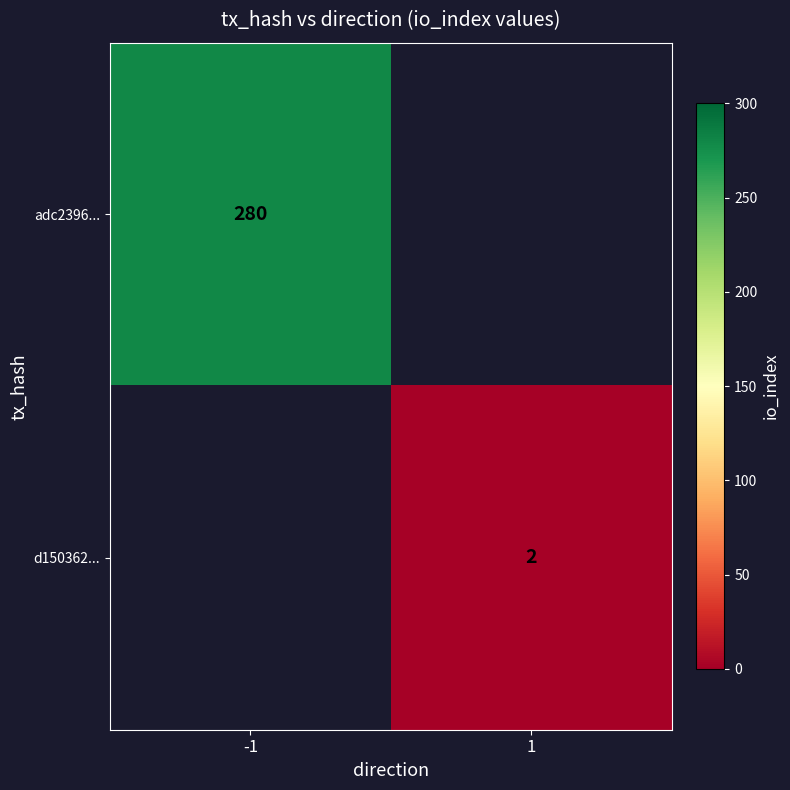

What is the minimum value shown in the chart?

2.0